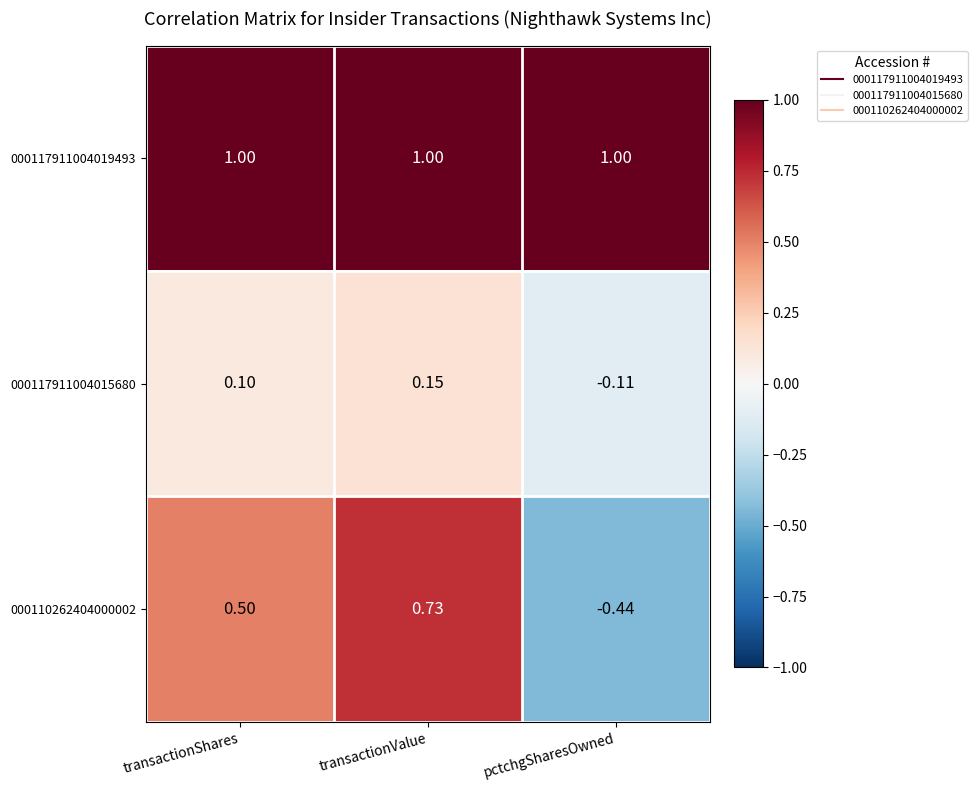

Is the value of 000117911004015680 at transactionValue greater than the value of 000110262404000002 at pctchgSharesOwned?

Yes